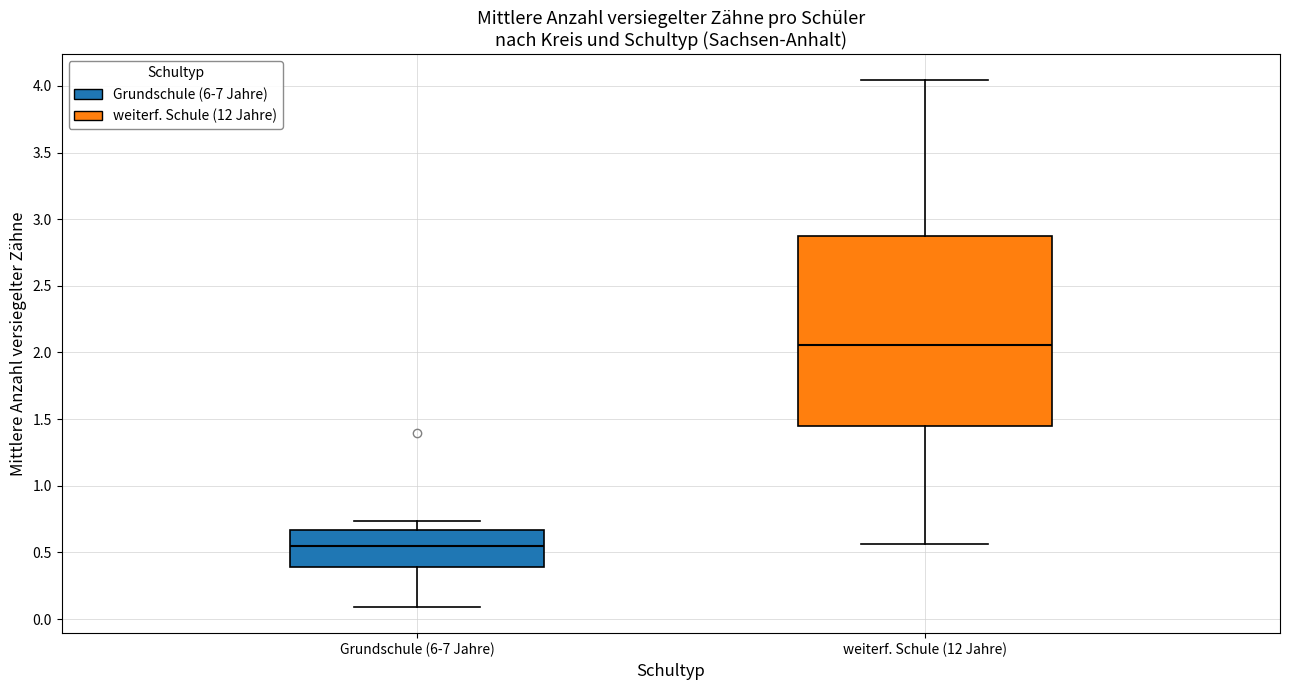

Comparing the boxes themselves (not the whiskers), which one is the tallest?

weiterf. Schule (12 Jahre)